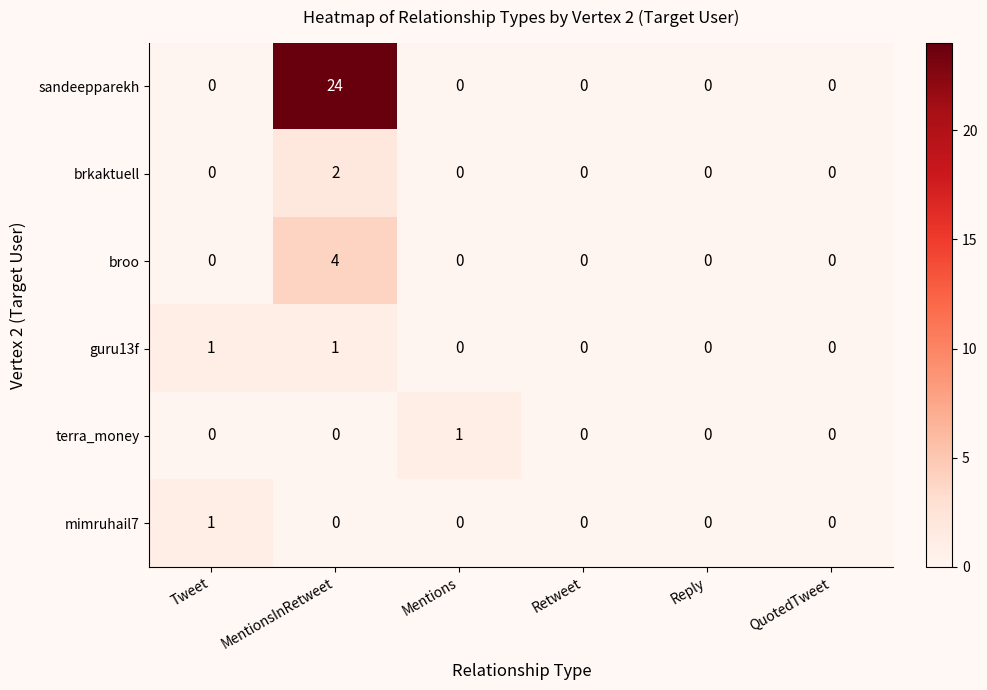

At which category is the sum across all series the highest?

MentionsInRetweet